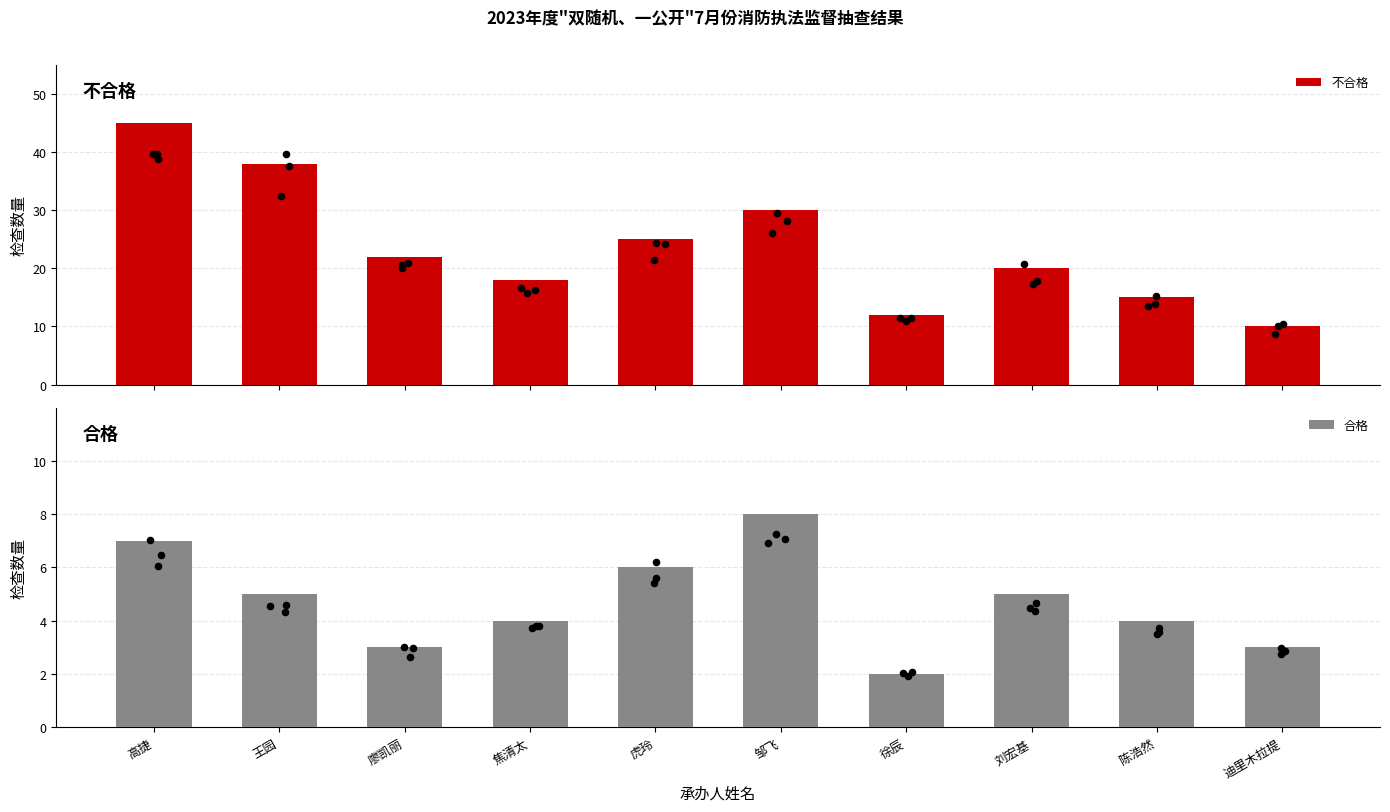

What is the total value across all series at 廖凯丽?

25